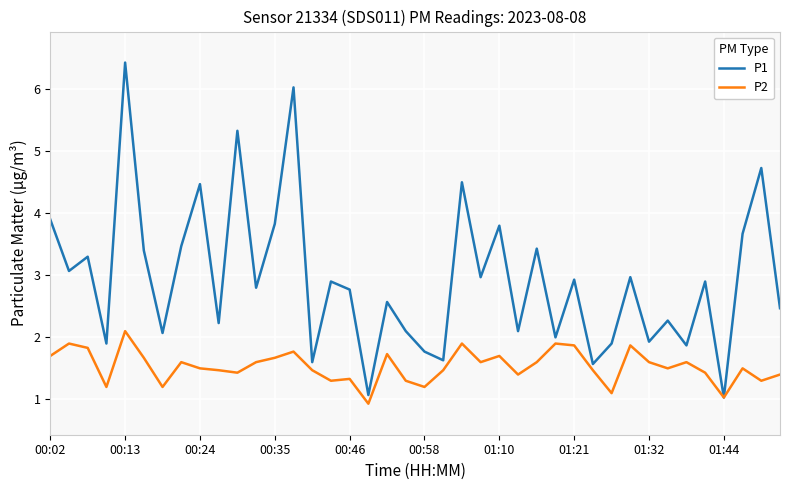

What is the average value of the P2 series?

1.5